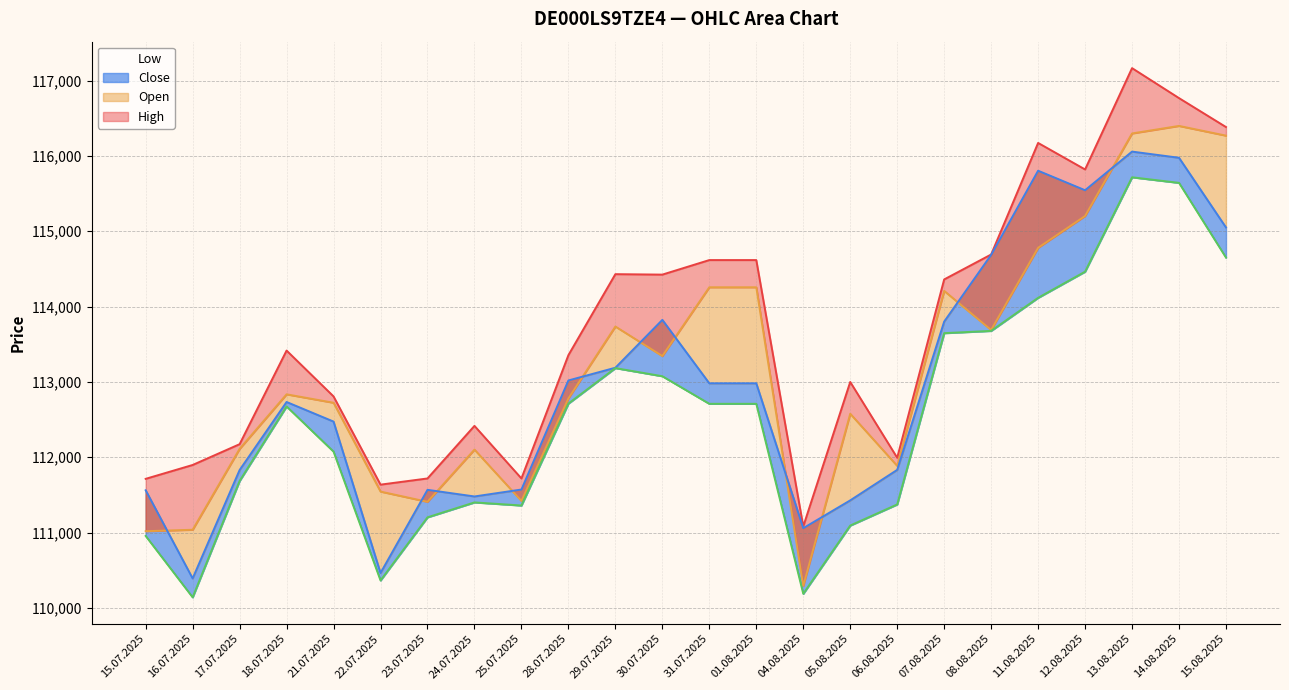

Which series has the largest range (max minus min)?

Open (line)